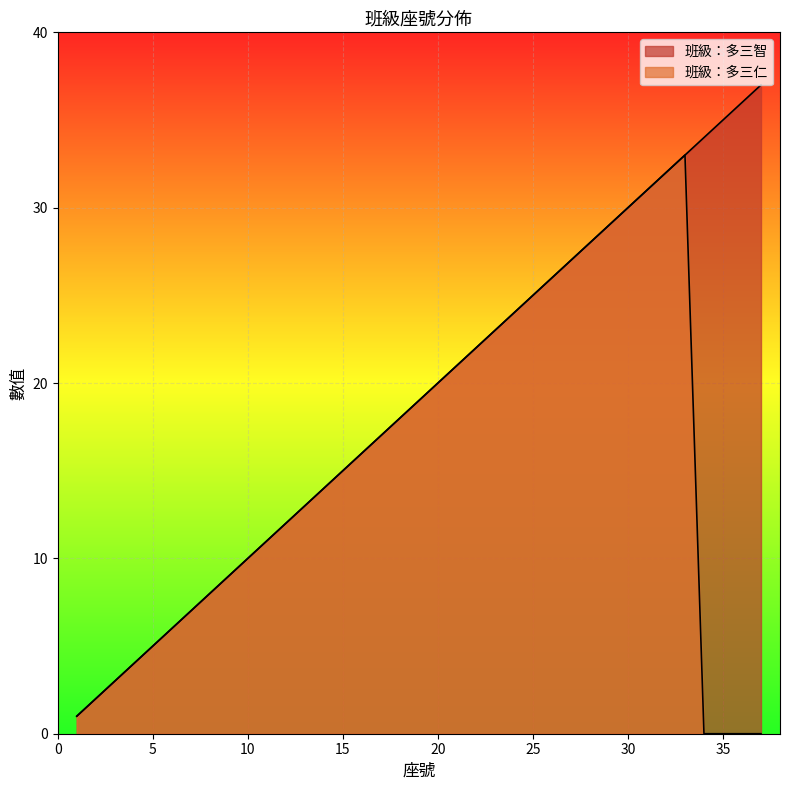

How many distinct data groups are displayed?

2